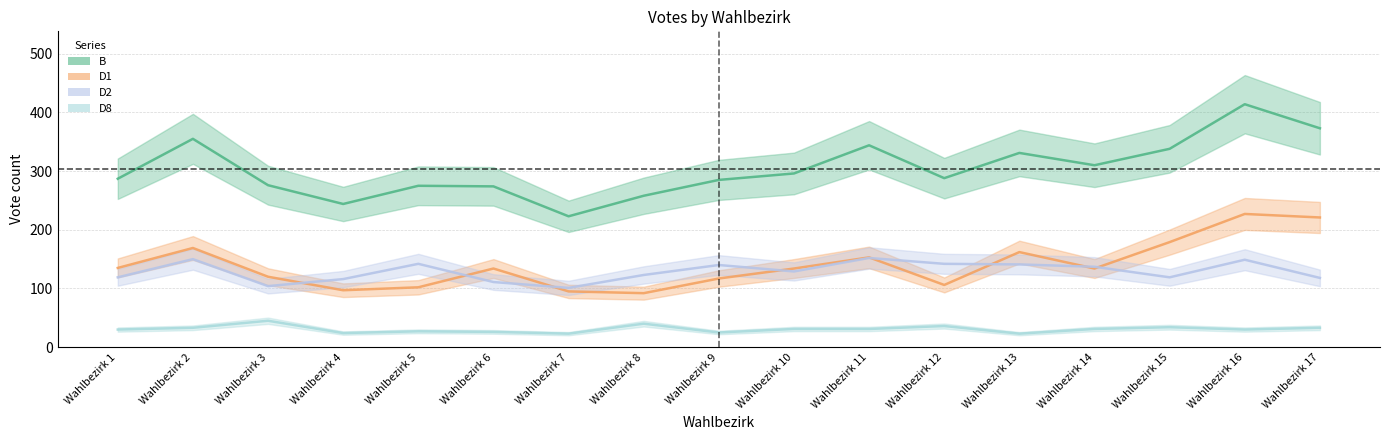

What is the total value across all series at Wahlbezirk 15?

670